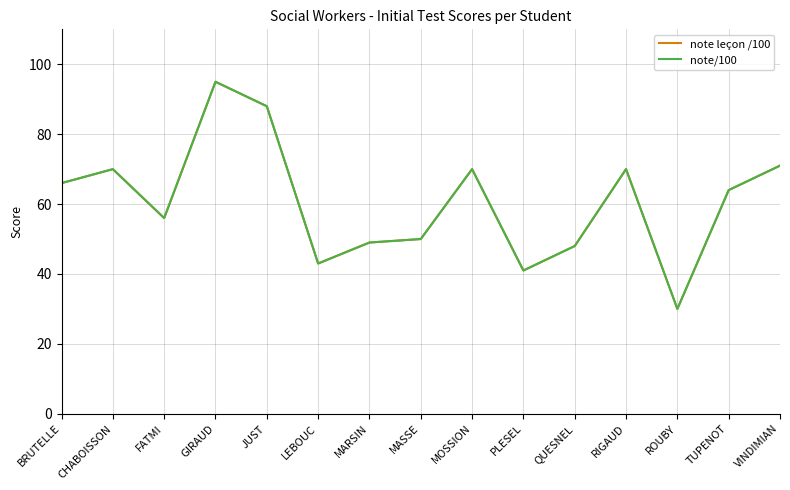

Does the chart display data point markers on the line(s)?

No